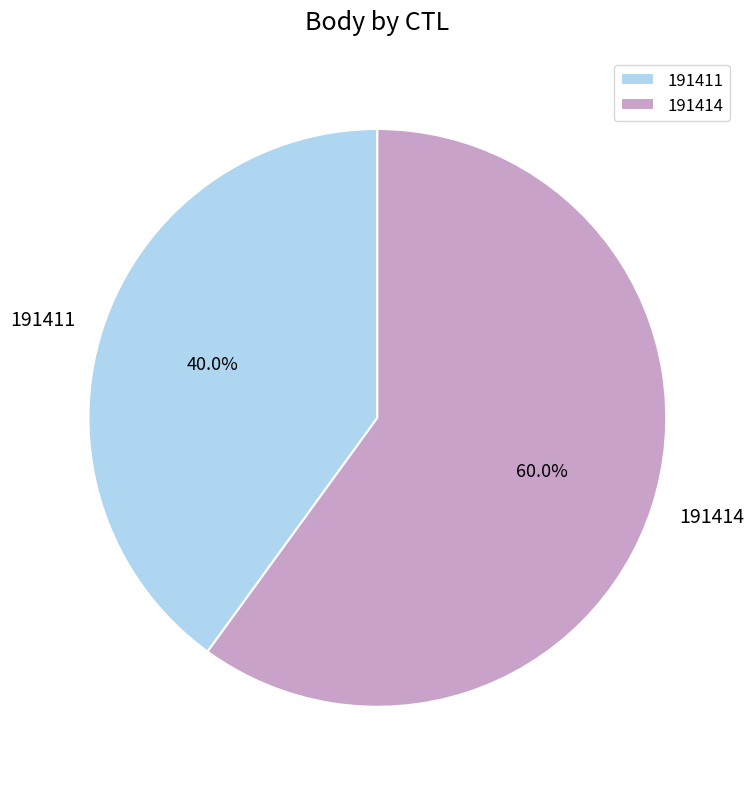

How many slices are in this pie chart?

2